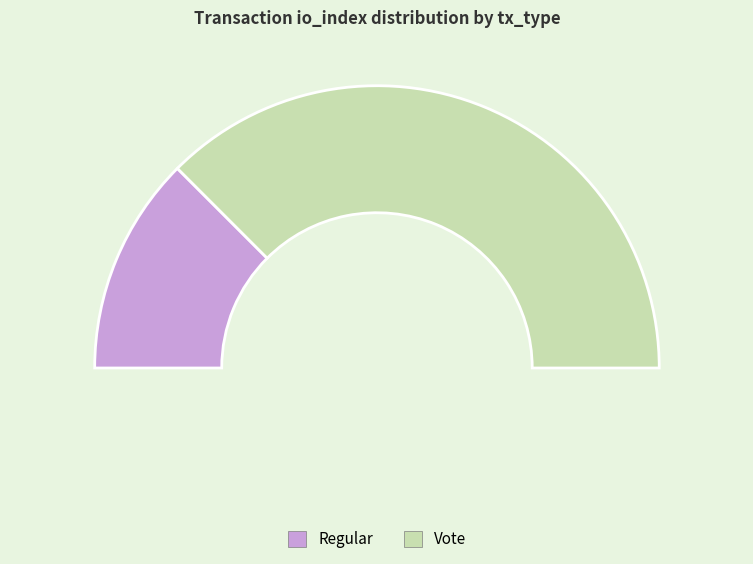

Rank the categories by value from highest to lowest.

Vote, Regular